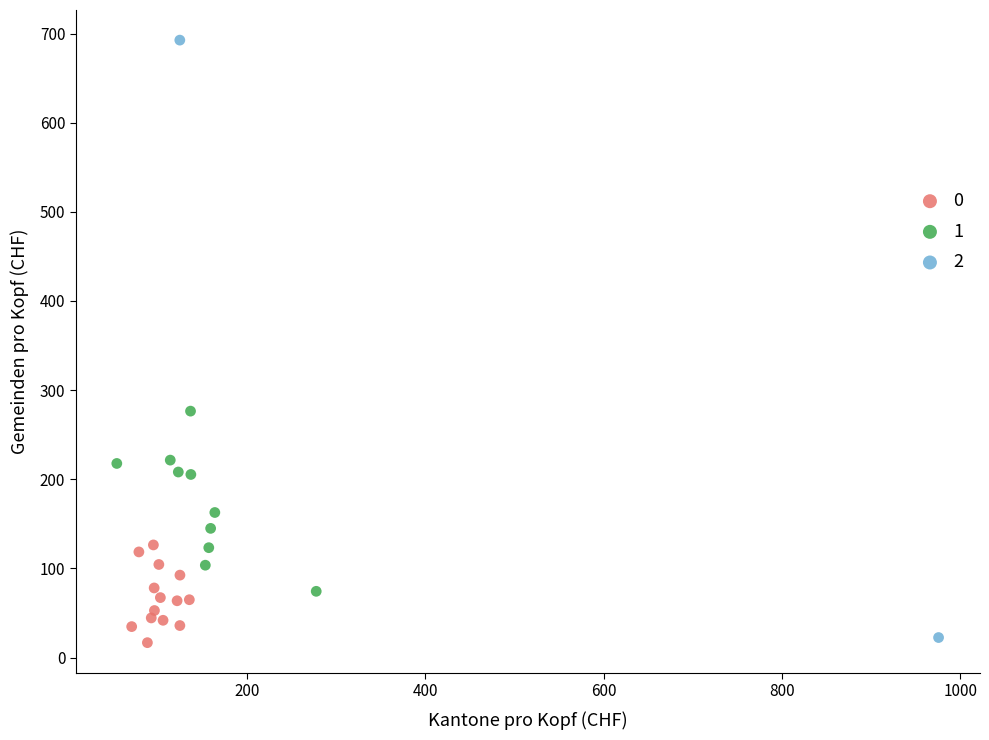

What are all the series names shown in the legend?

0, 1, 2